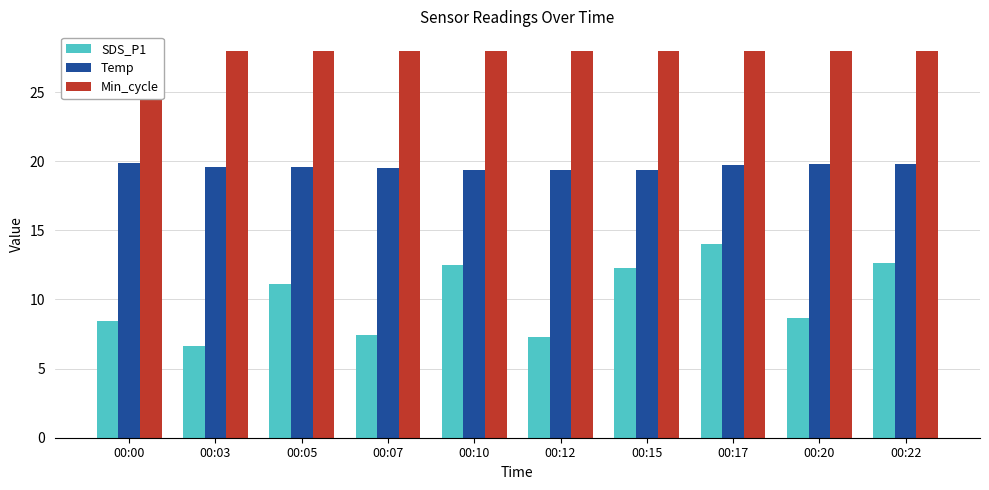

What is the value of the Min_cycle bar at the 8th from the left?

28.0